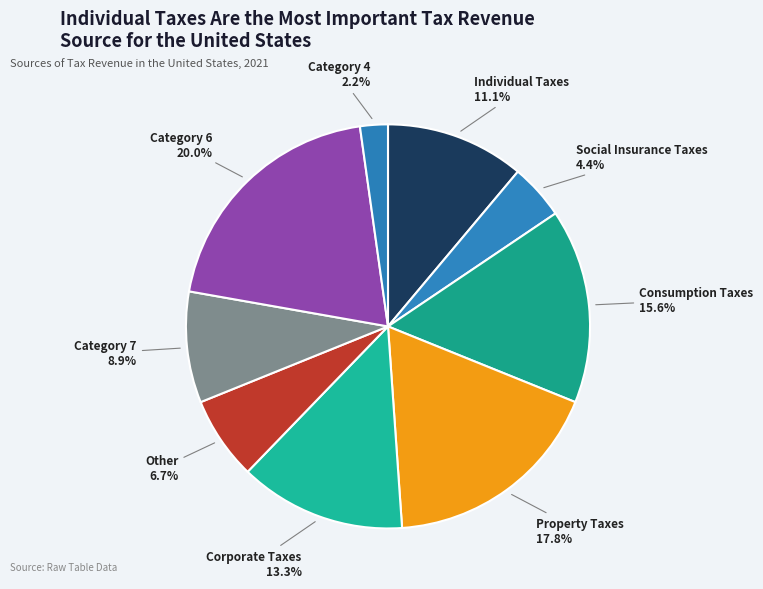

How many segments does this pie chart have?

9